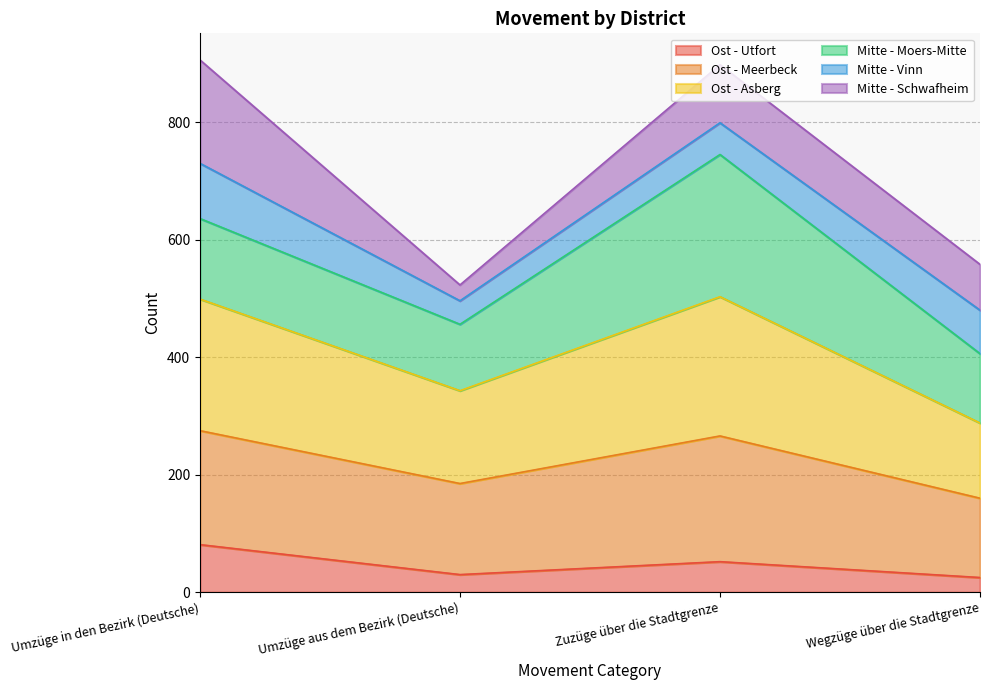

At which label does Ost - Utfort reach its peak?

Umzüge in den Bezirk (Deutsche)